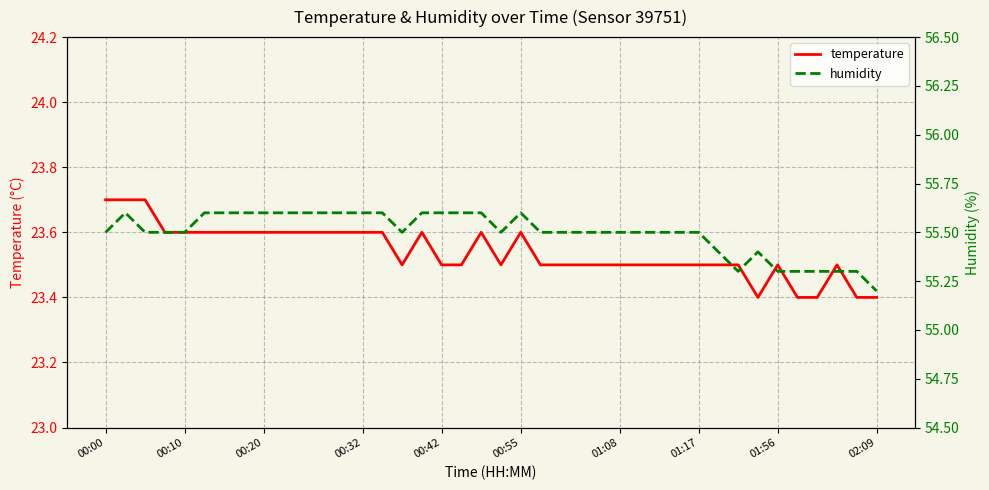

What is the difference between the maximum and minimum values in the temperature series?

0.3